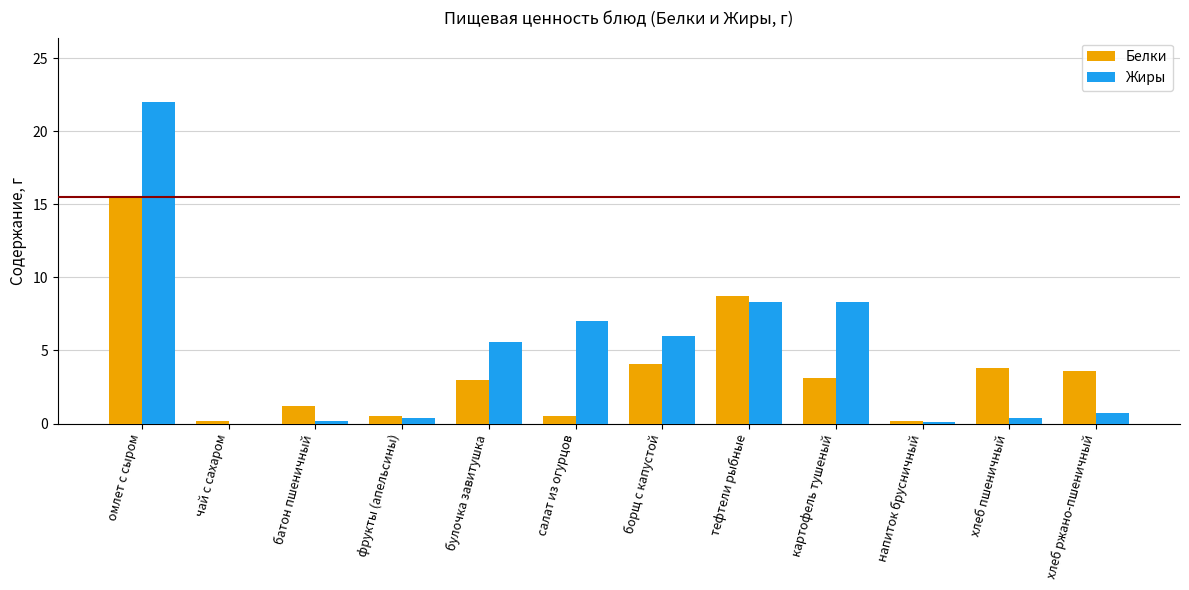

Which category has the highest value across all series?

омлет с сыром